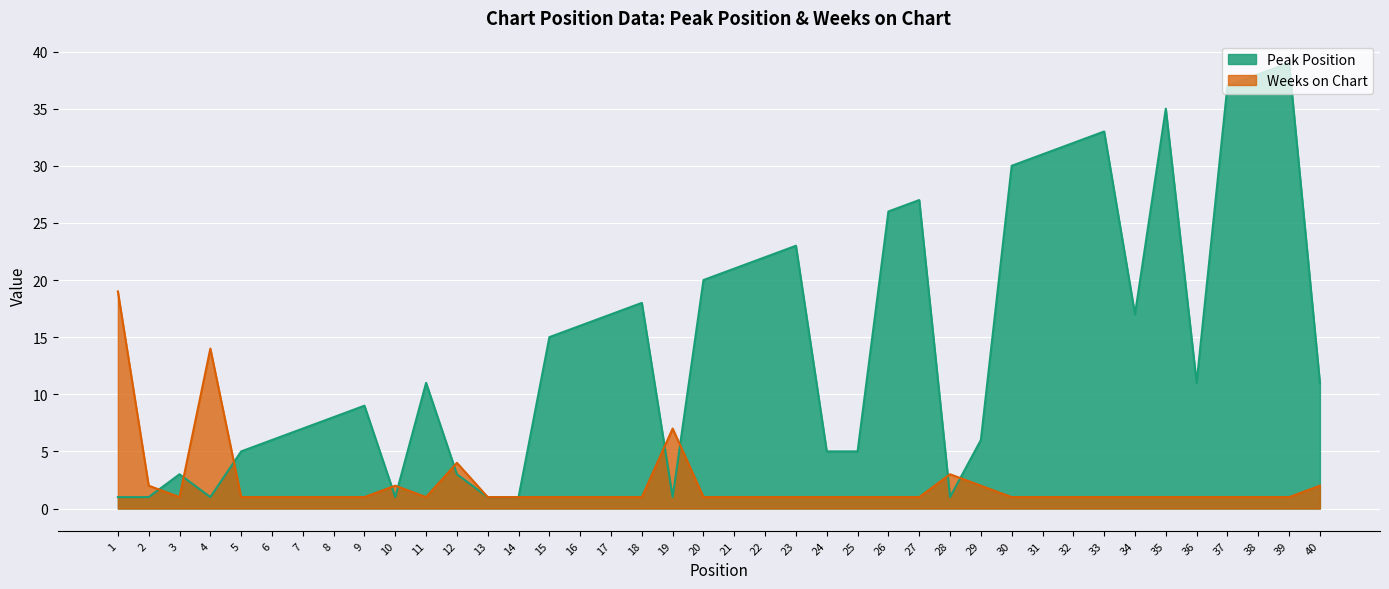

What is the difference between the Peak Position values at 9 and 37?

28